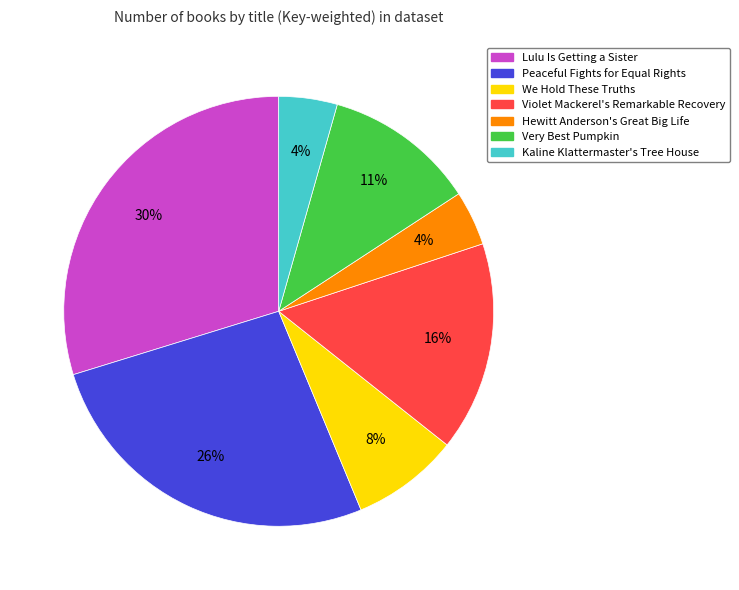

Which category has the biggest portion of the pie?

Lulu Is Getting a Sister